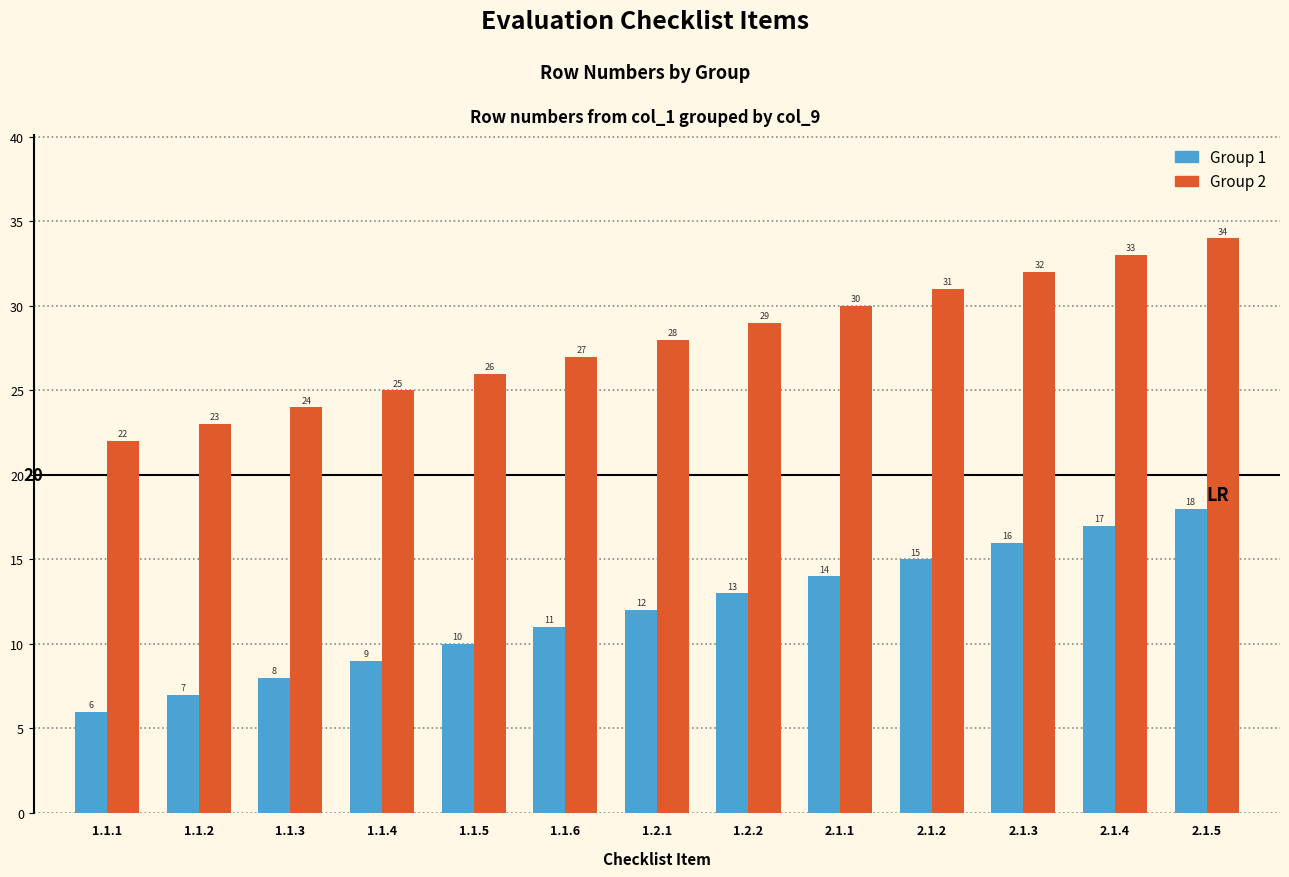

At 1.1.6, list the series in order from largest to smallest.

Group 2, Group 1